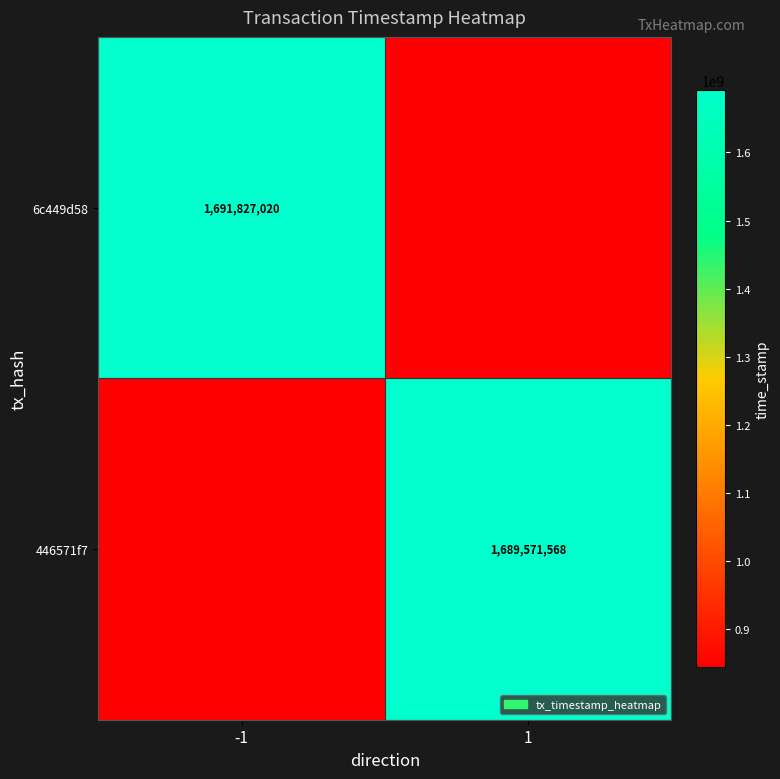

The value of 446571f7 at 1 is 1689571568. True or false?

True